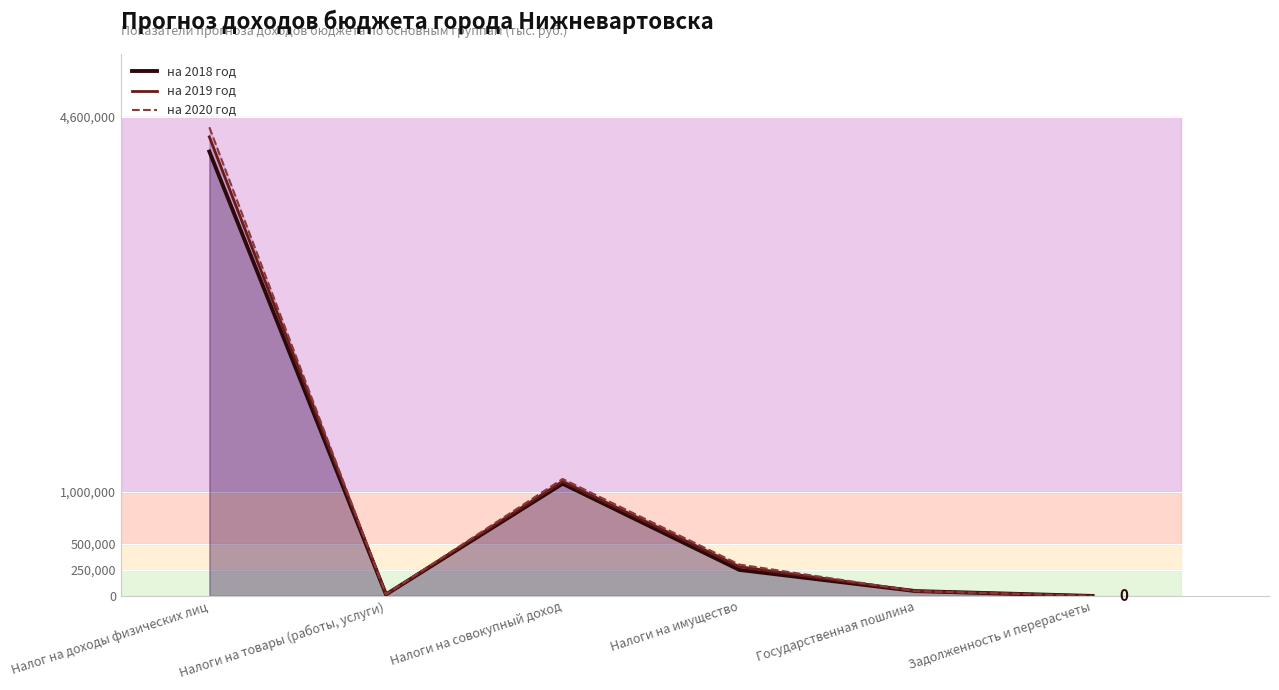

Reading right to left, extract all data points from this chart.

на 2018 год: Задолженность и перерасчеты=0.0	Государственная пошлина=46545.4	Налоги на имущество=250324.9	Налоги на совокупный доход=1078082.9	Налоги на товары (работы, услуги)=14153.6	Налог на доходы физических лиц=4267666.3
на 2019 год: Задолженность и перерасчеты=0.0	Государственная пошлина=46545.4	Налоги на имущество=280739.2	Налоги на совокупный доход=1100444.0	Налоги на товары (работы, услуги)=15933.0	Налог на доходы физических лиц=4408396.6
на 2020 год: Задолженность и перерасчеты=0.0	Государственная пошлина=46545.4	Налоги на имущество=301664.7	Налоги на совокупный доход=1123486.6	Налоги на товары (работы, услуги)=15933.0	Налог на доходы физических лиц=4500829.3